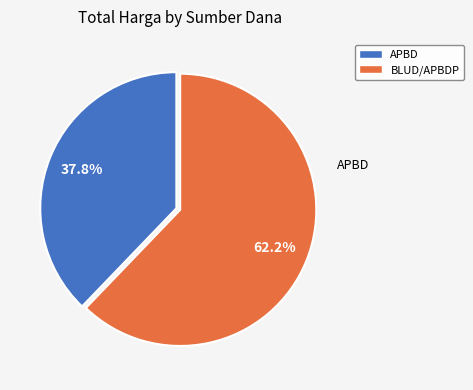

How many segments does this pie chart have?

2